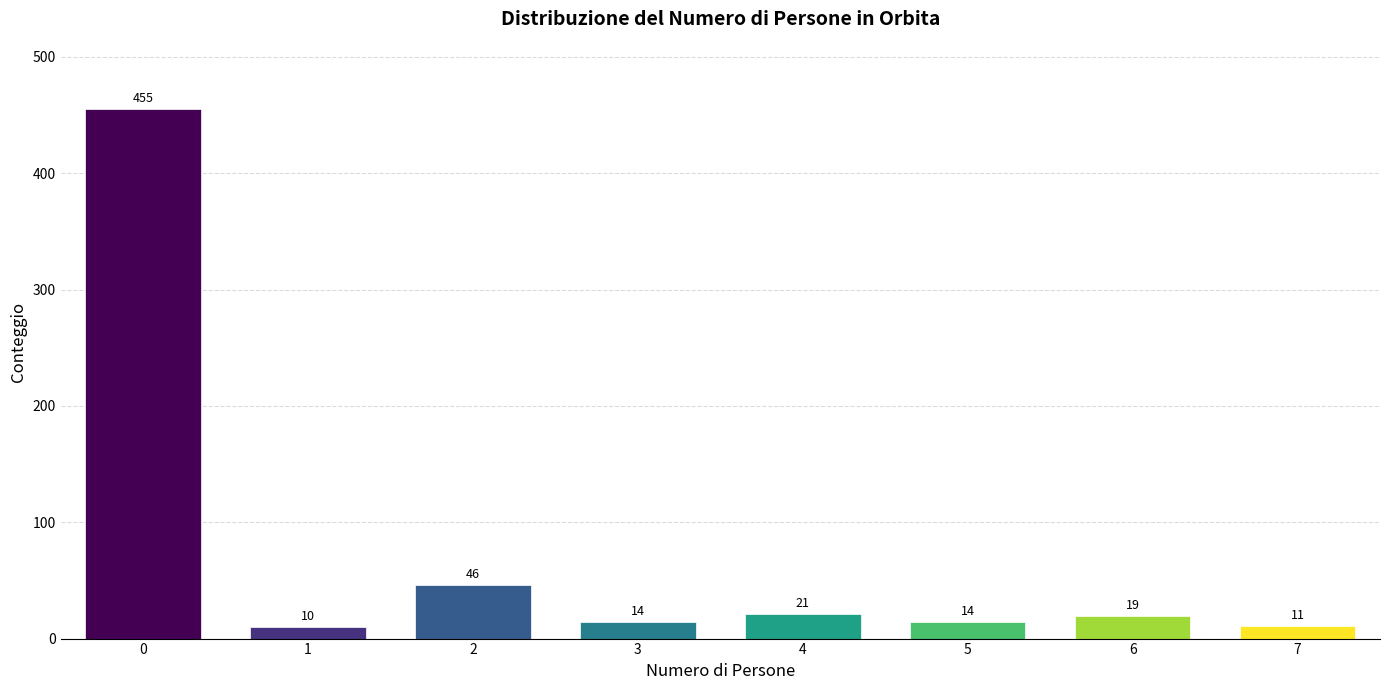

Reading right to left, list all the values displayed in this chart.

11	19	14	21	14	46	10	455